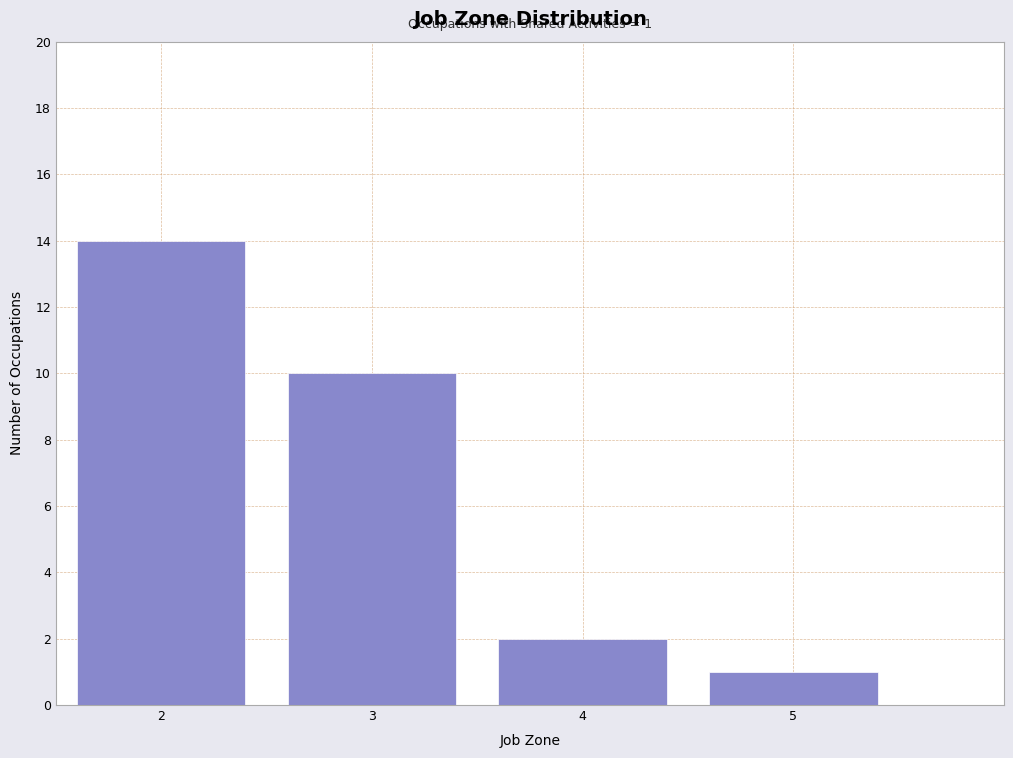

Which range on the x-axis has the tallest bar?

1.5 to 2.5